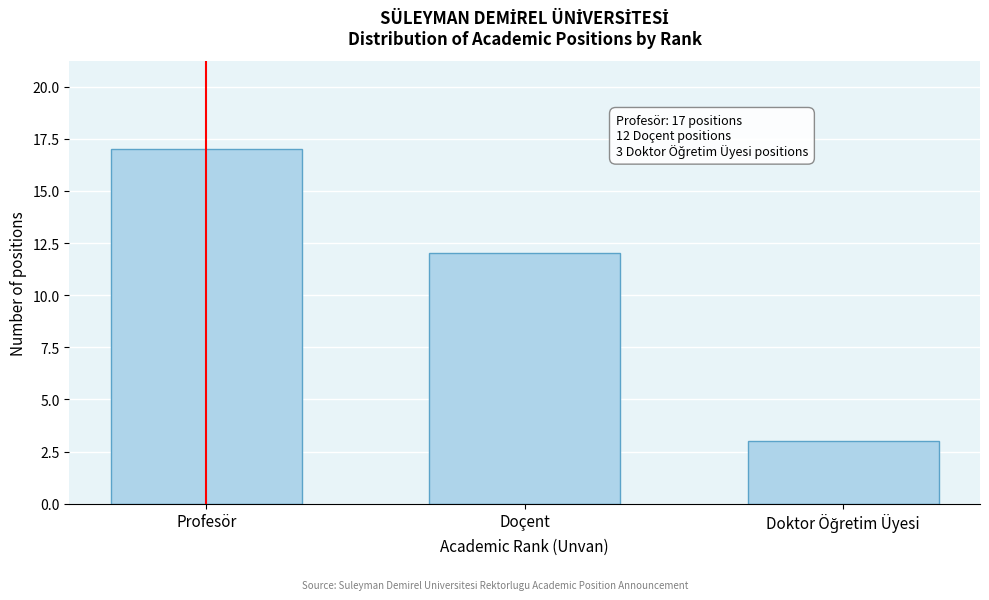

Reading left to right, transcribe all the data shown in this chart.

17	12	3